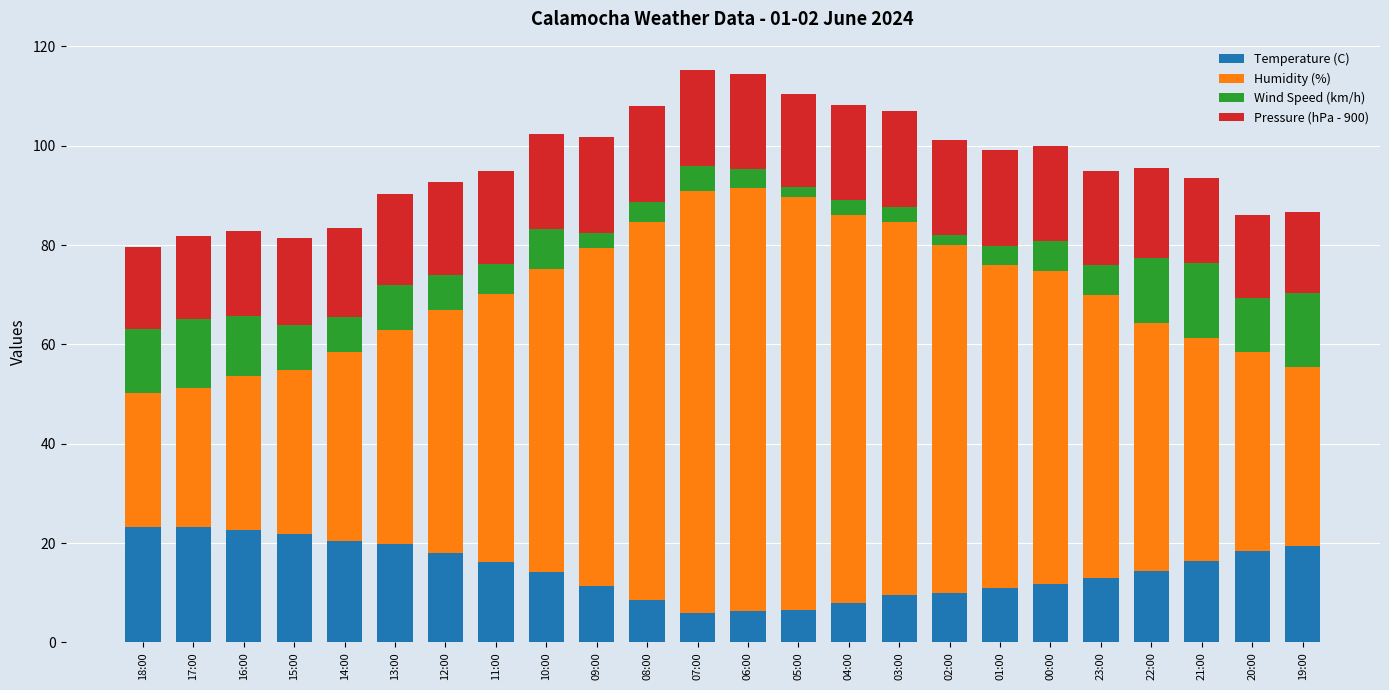

What is the maximum value for Temperature (C)?

23.2